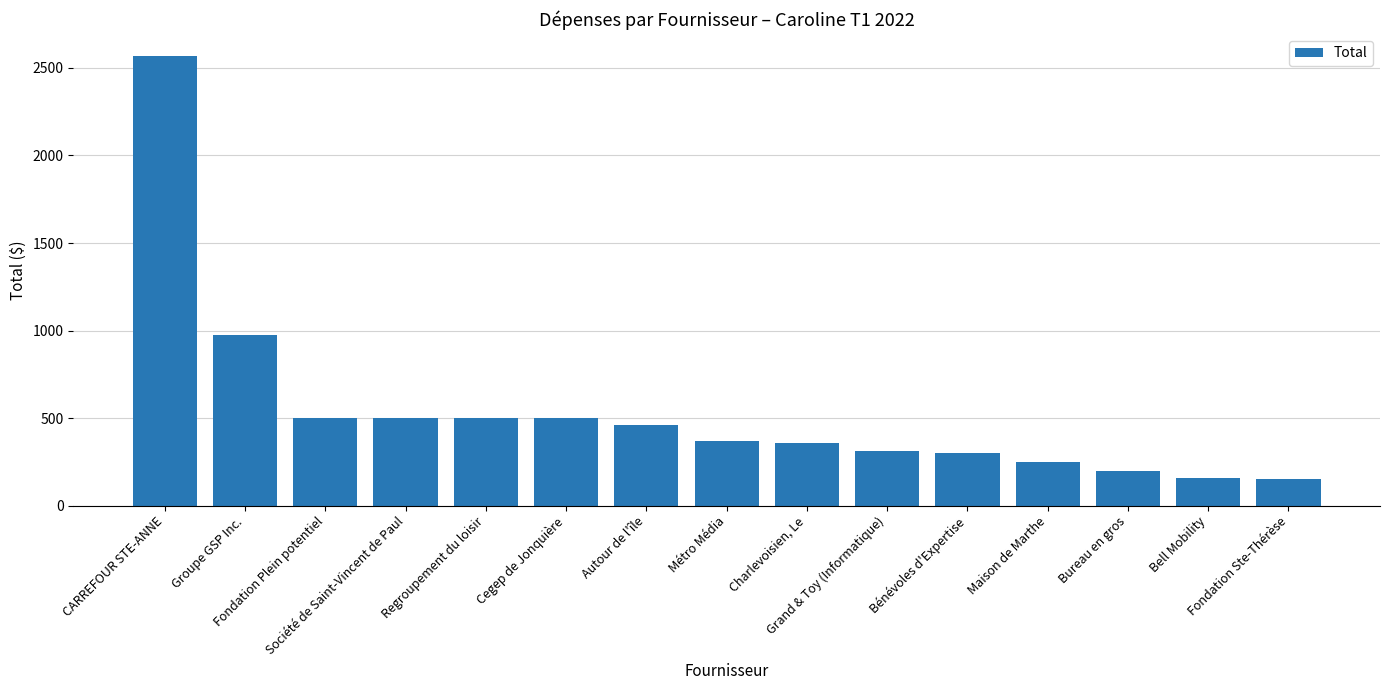

At which category does the chart reach its peak across all series?

CARREFOUR STE-ANNE